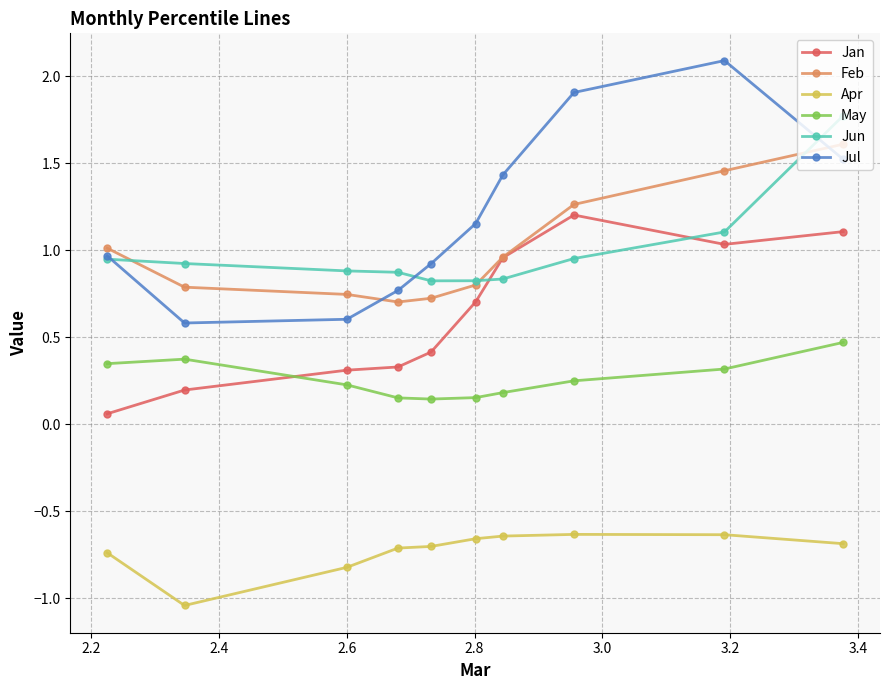

Which series has the widest spread of values?

Jul